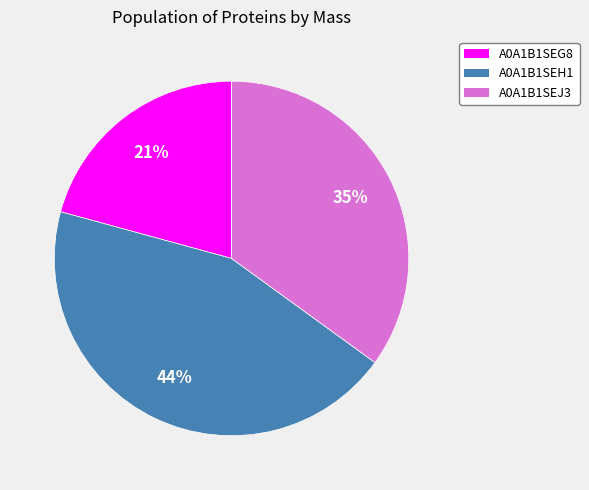

Approximately how many times larger is the value at A0A1B1SEG8 compared to A0A1B1SEH1?

0.5